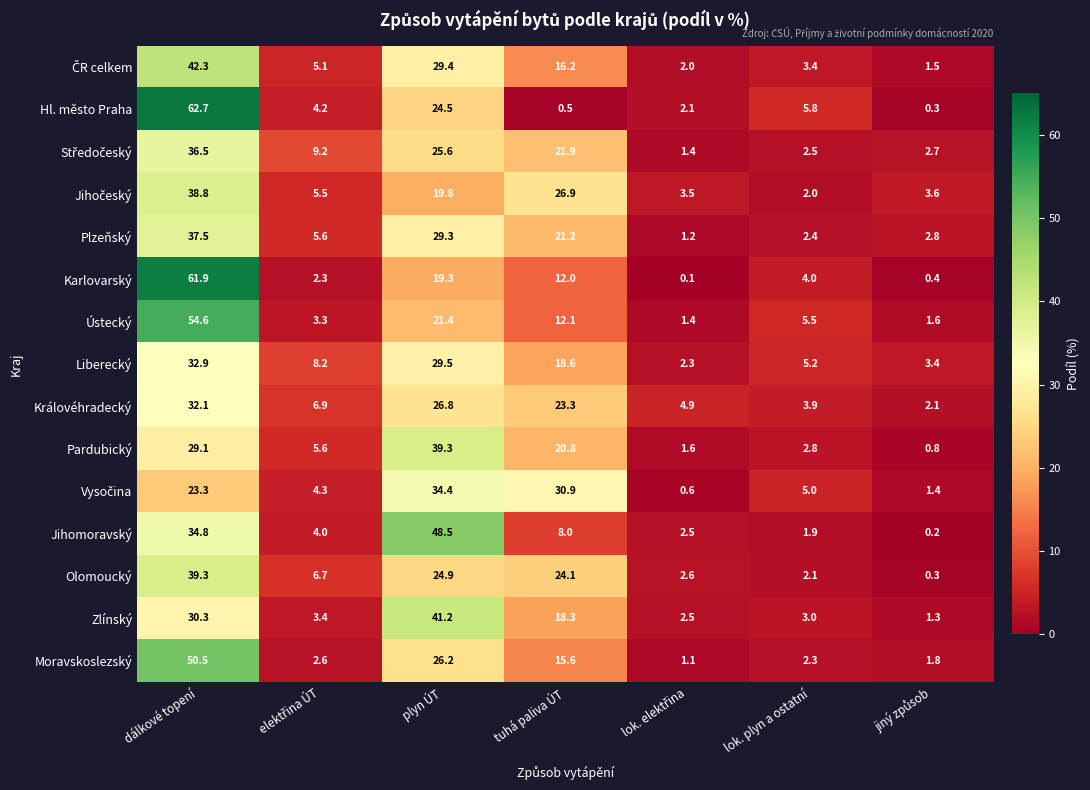

At which label does Hl. město Praha reach its peak?

dálkové topení